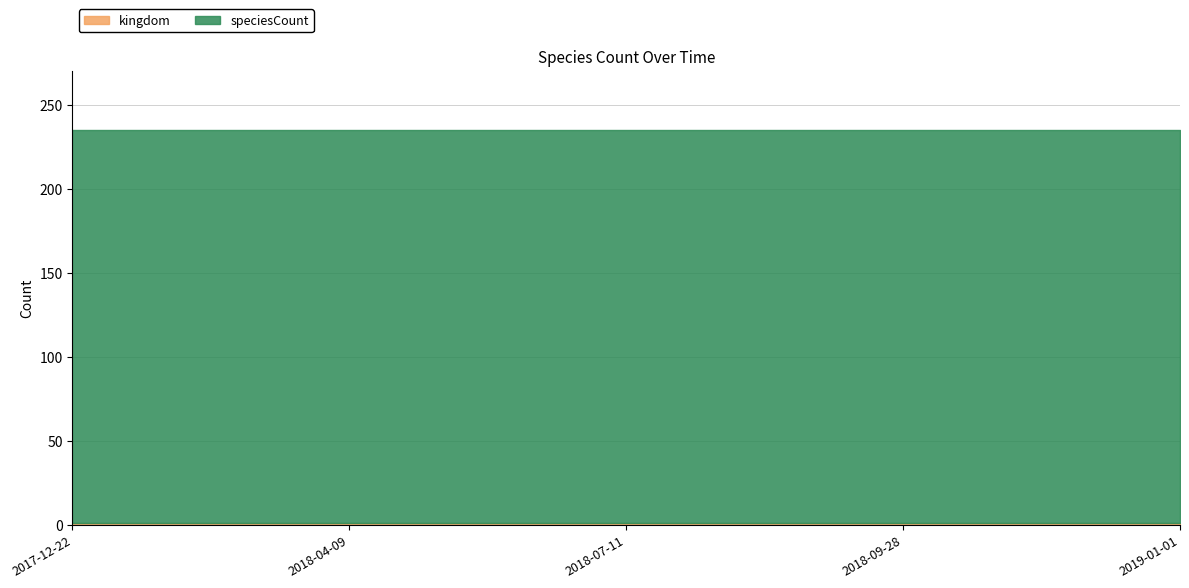

How many lines are shown in the chart?

2